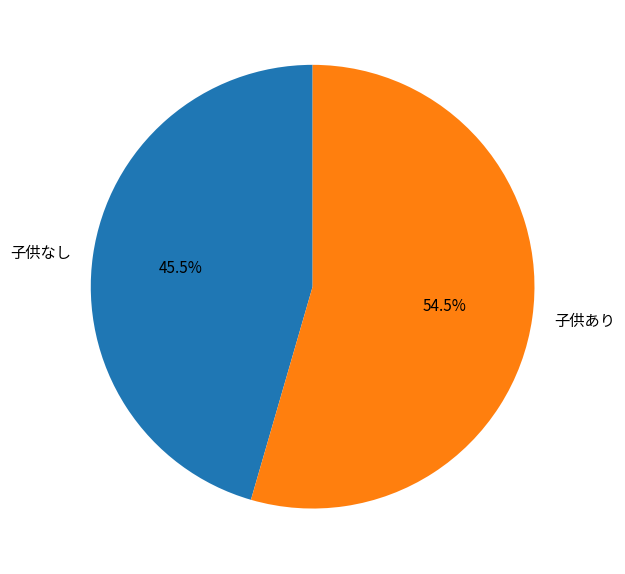

Is there any slice that represents more than half of the pie?

Yes